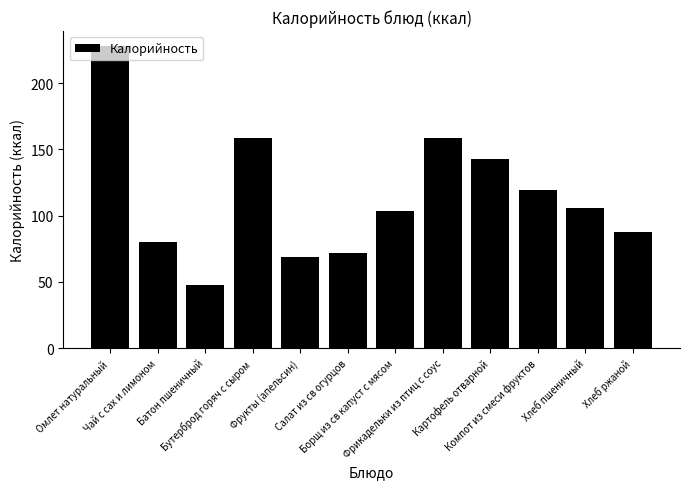

Is it true that the value at Омлет натуральный is 133.6?

False